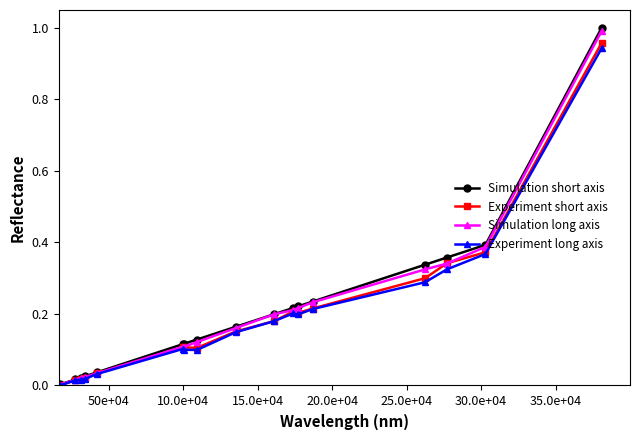

Which series has the largest range (max minus min)?

Simulation short axis